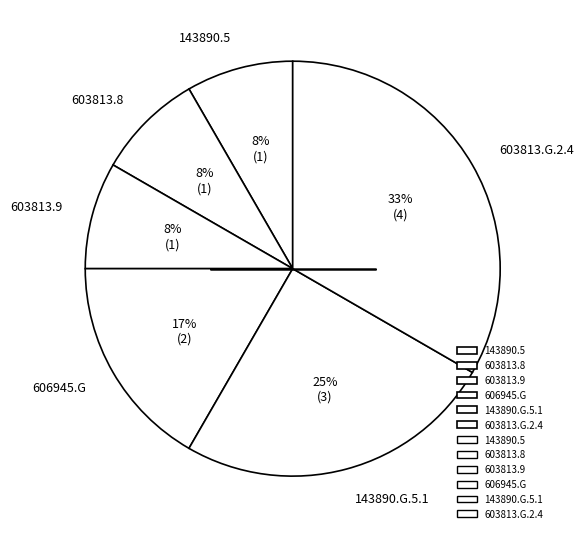

True or false: 143890.5 accounts for 3% of the total.

False